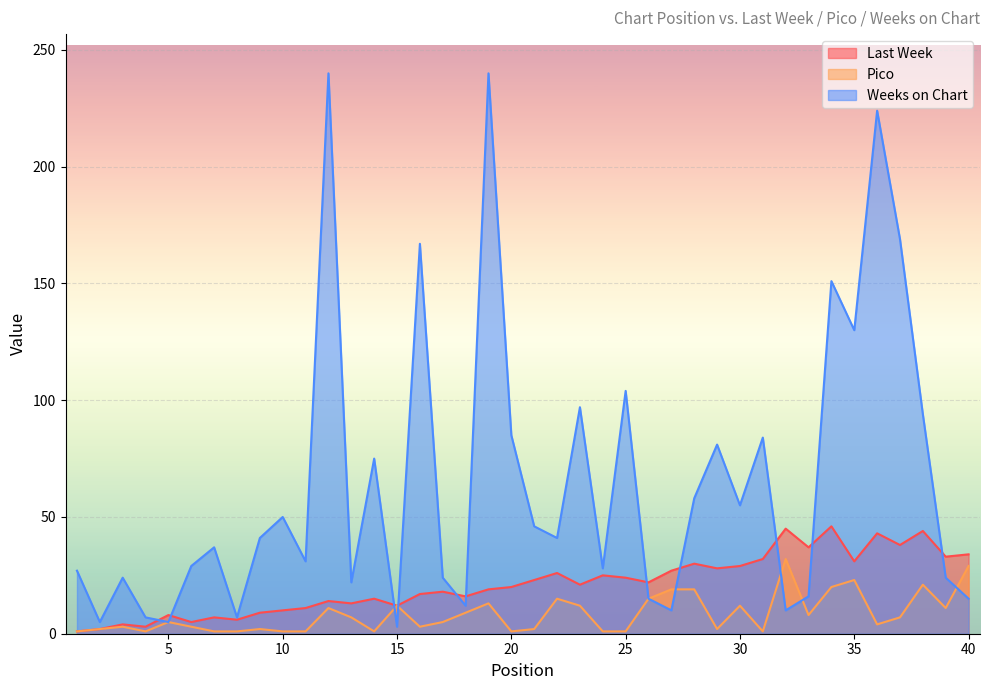

The value of Pico at 34 is 12. True or false?

False